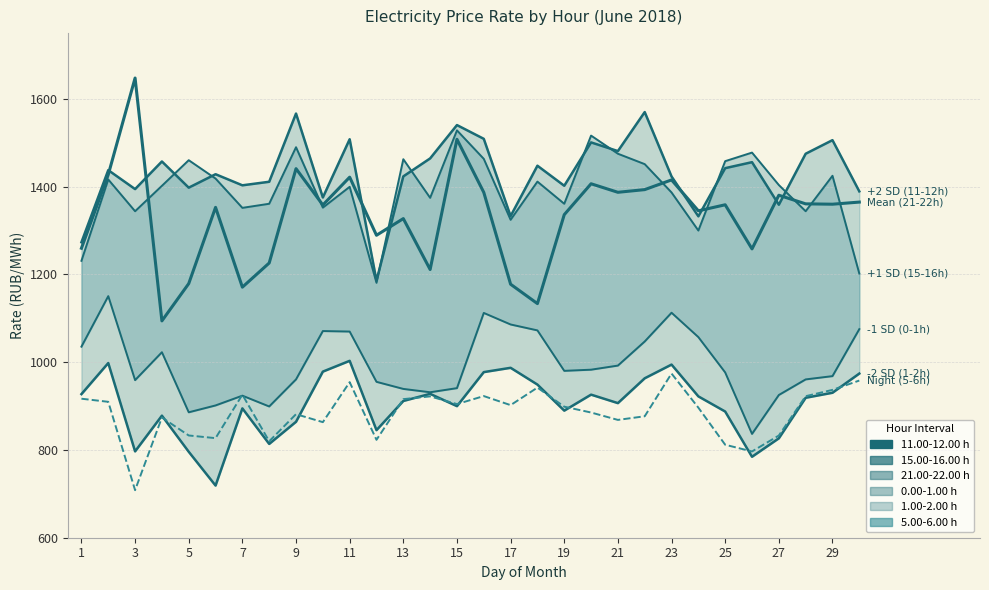

What is the difference between the maximum and minimum values in the 0.00-1.00 series?

314.0